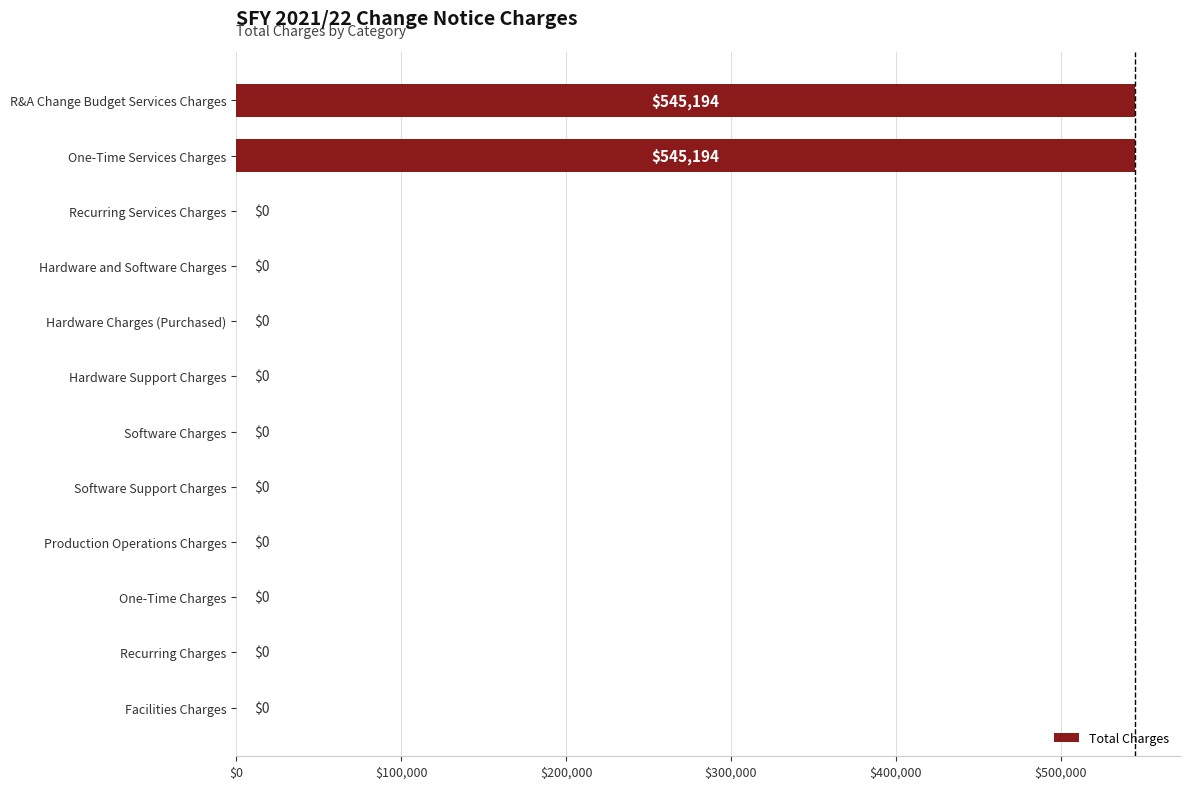

What is the change in value from R&A Change Budget Services Charges to Software Charges?

-545194